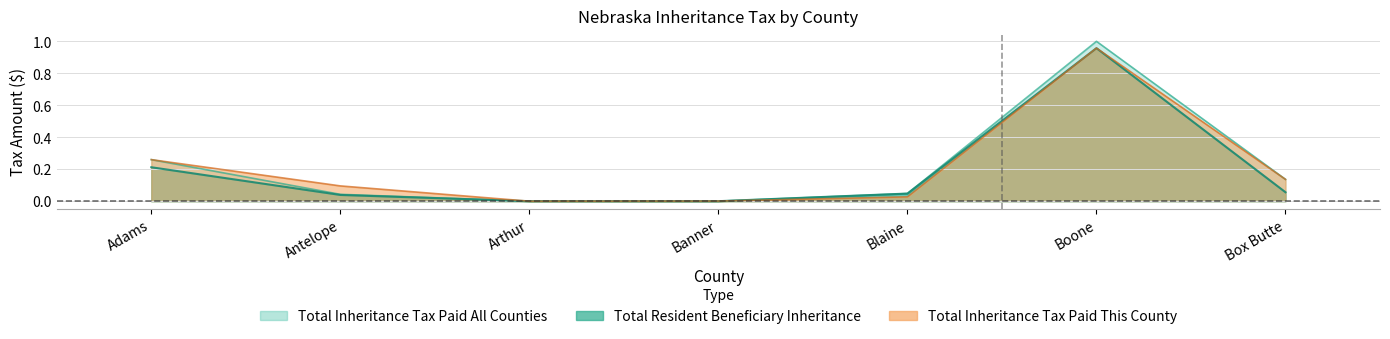

Reading left to right, list all the values displayed in this chart.

Total Resident Beneficiary Inheritance: Adams=0.2	Antelope=0.0	Arthur=0.0	Banner=0.0	Blaine=0.0	Boone=1.0	Box Butte=0.1
Total Inheritance Tax Paid All Counties: Adams=0.3	Antelope=0.0	Arthur=0.0	Banner=0.0	Blaine=0.0	Boone=1.0	Box Butte=0.1
Total Inheritance Tax Paid This County: Adams=0.3	Antelope=0.1	Arthur=0.0	Banner=0.0	Blaine=0.0	Boone=1.0	Box Butte=0.1